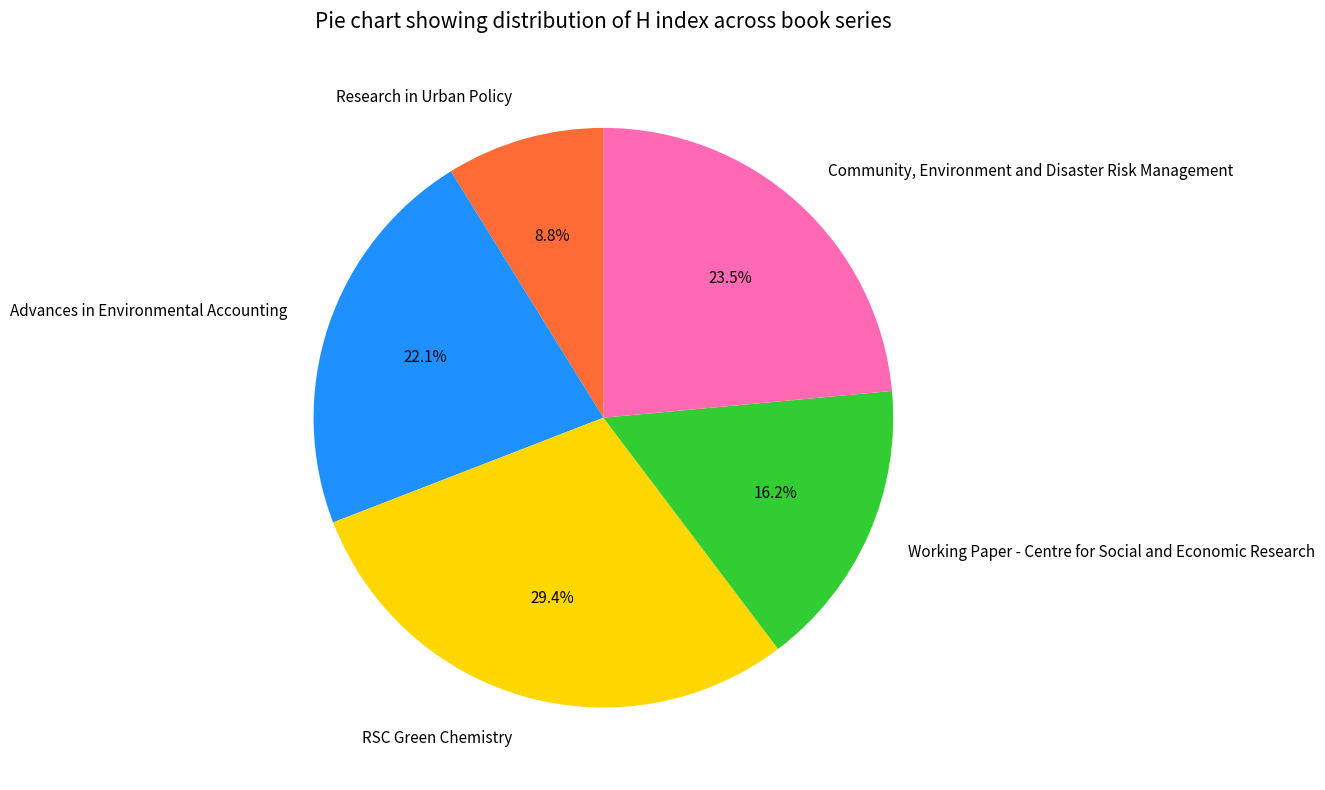

The Research in Urban Policy slice represents 20% of the pie. True or false?

False